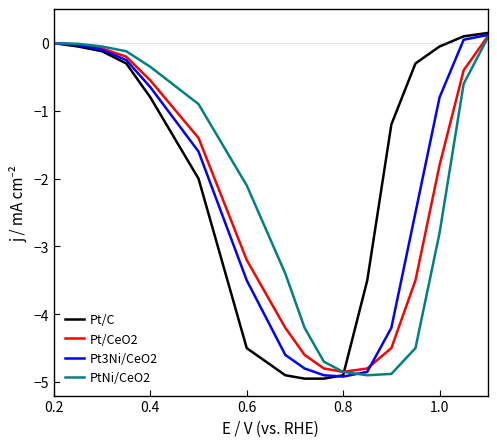

Which series has the largest range (max minus min)?

Pt/C